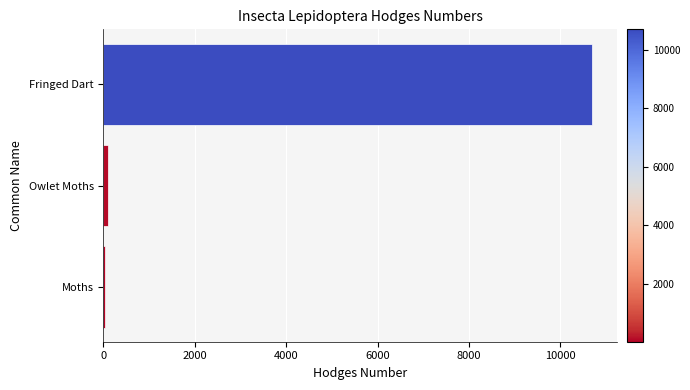

What is the average value?

3605.5